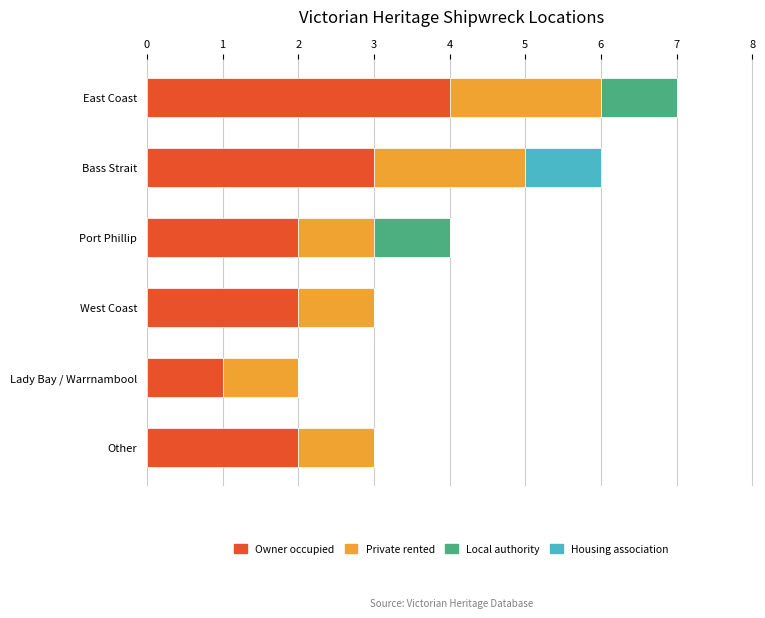

True or false: Owner occupied has a value of 1 at Other.

False